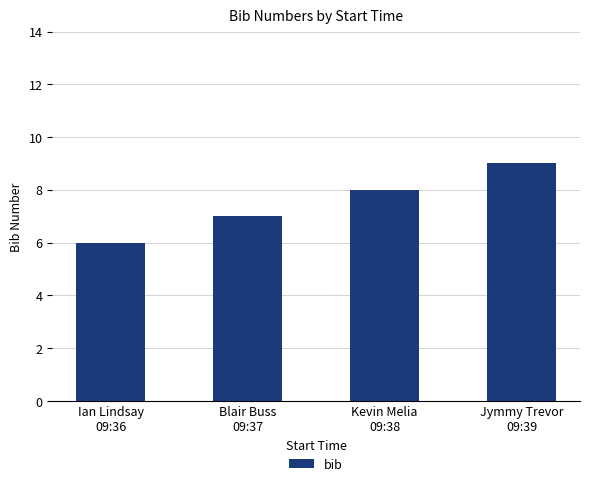

The chart shows a value of 7 at Blair Buss
09:37. True or false?

True